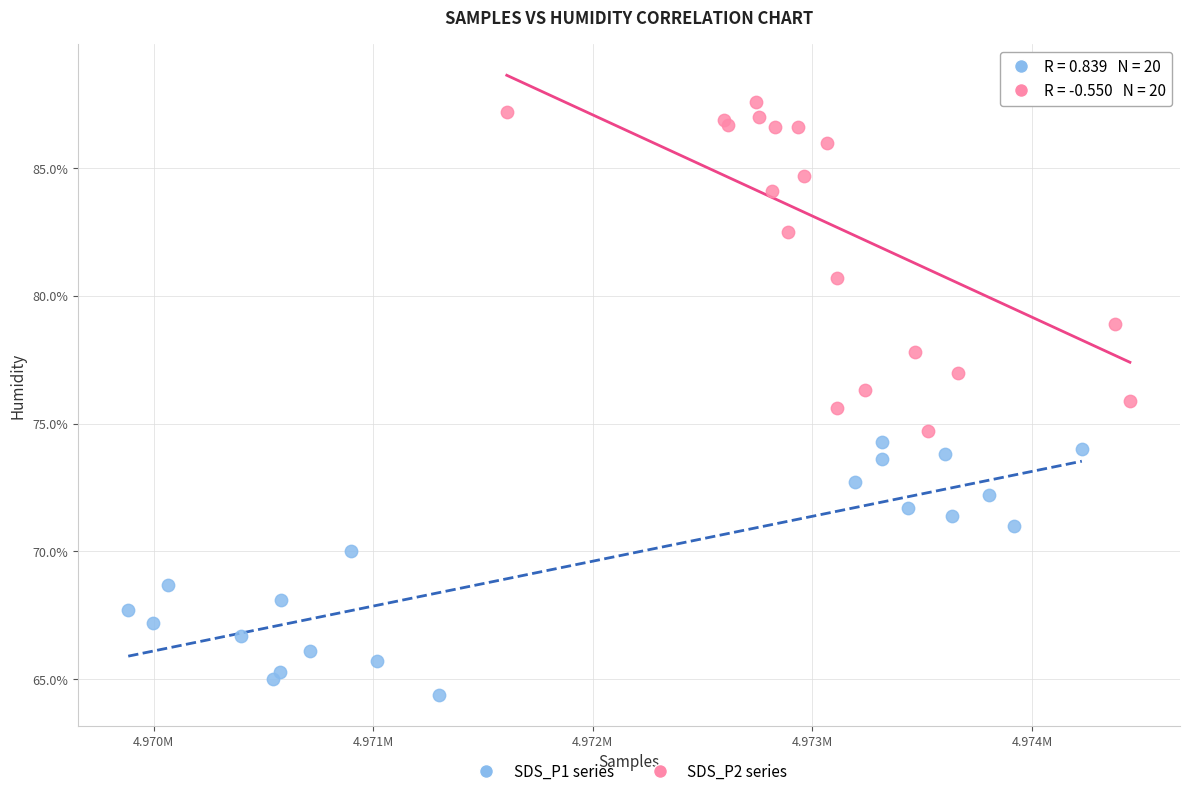

Which series has the largest Y range (max minus min)?

SDS_P2 series